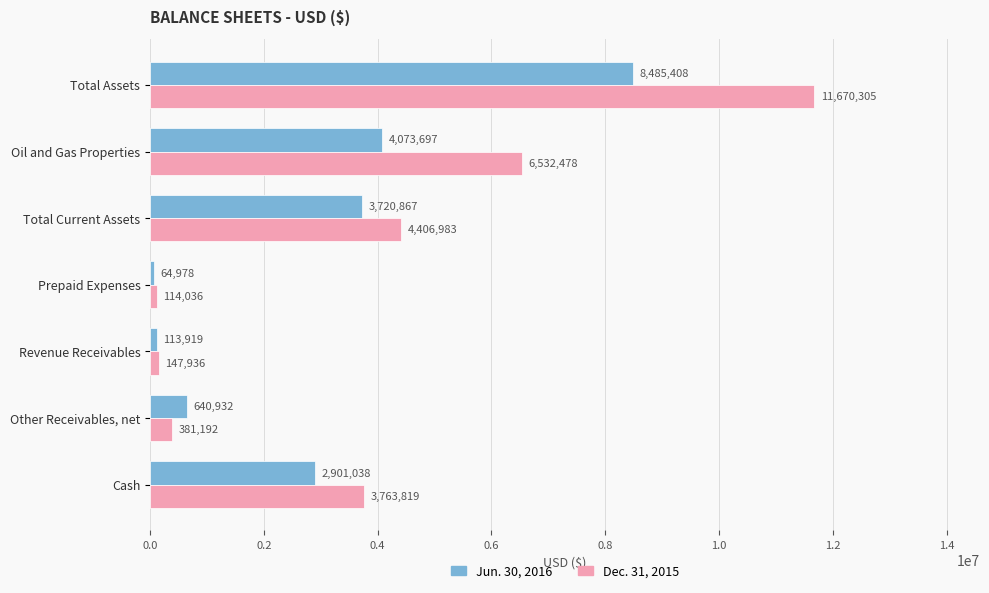

Count the number of categories in the chart.

7